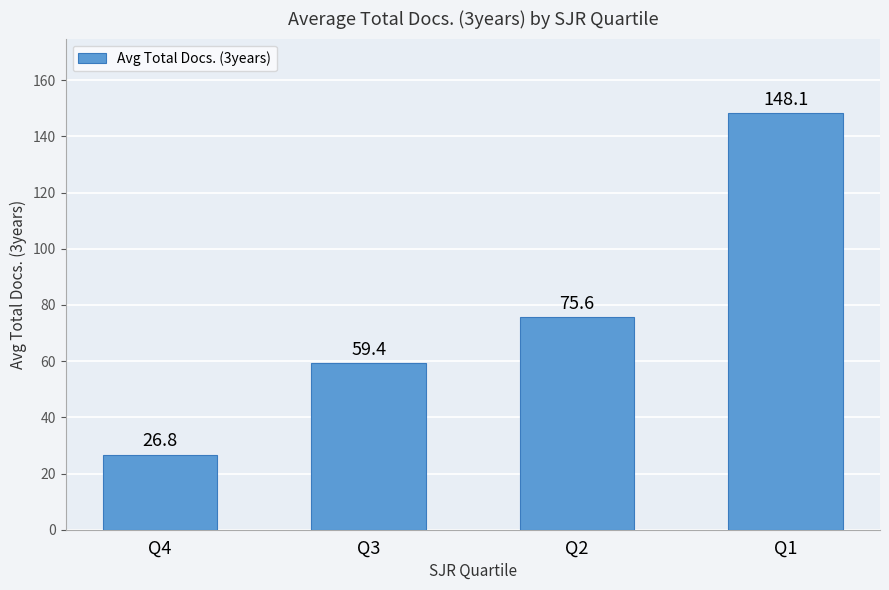

What is the difference between the maximum and second lowest values?

88.7